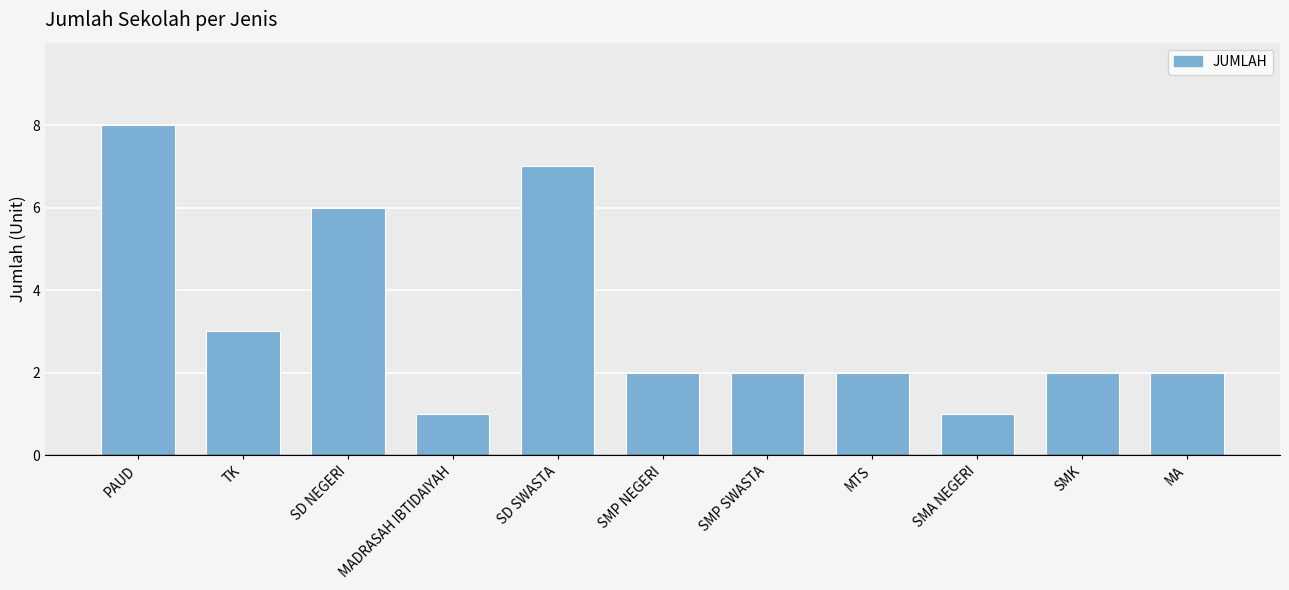

The chart shows a value of 2 at SMP NEGERI. True or false?

True